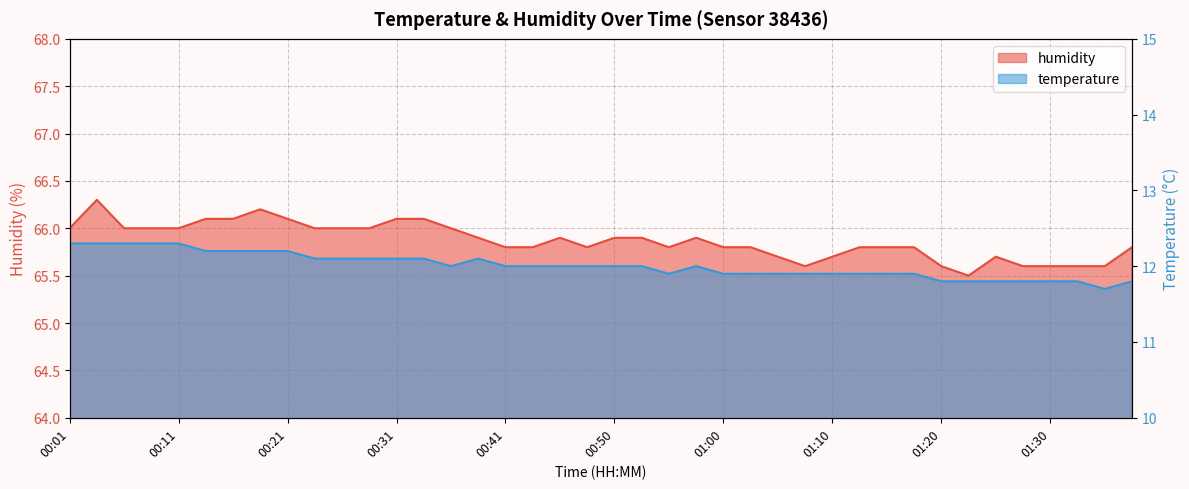

What is the label of the 15th point from the right?

01:03